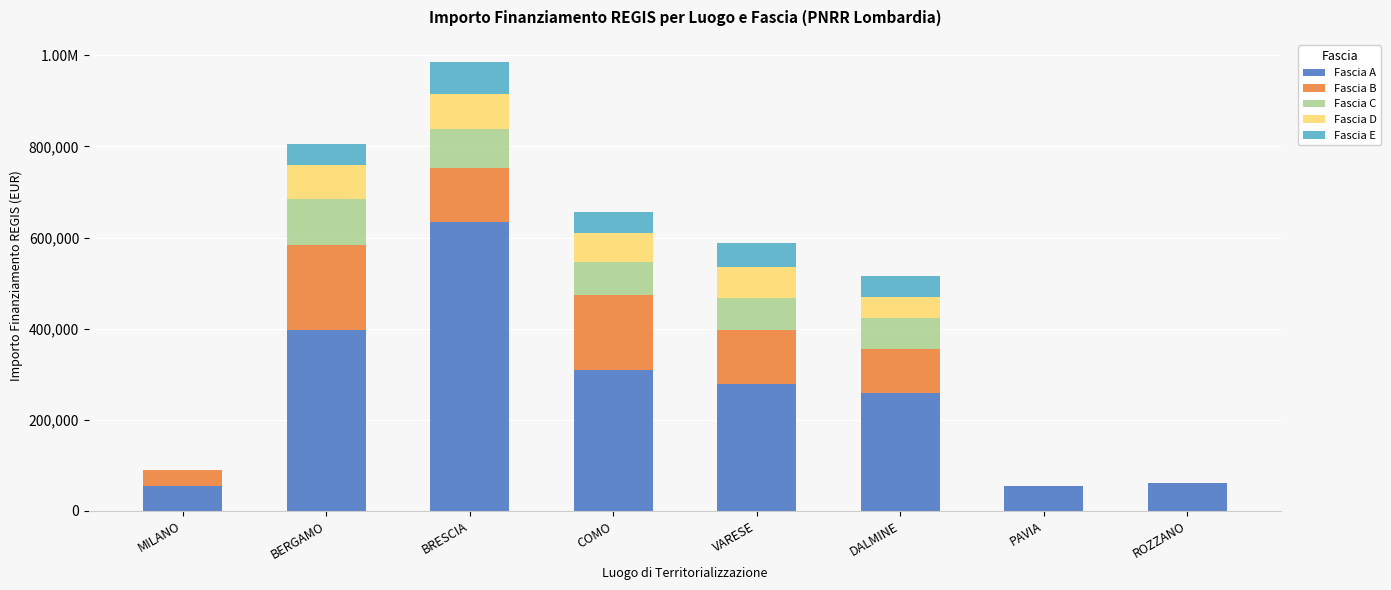

What is the average value of the Fascia E series?

32454.2